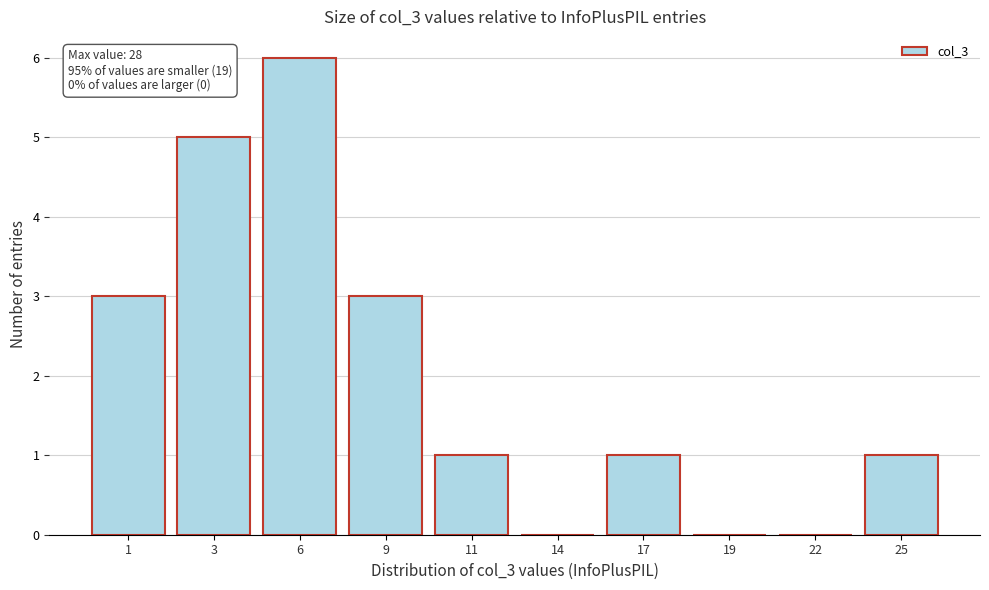

Reading right to left, extract all data points from this chart.

25=1	22=0	19=0	17=1	14=0	11=1	9=3	6=6	3=5	1=3